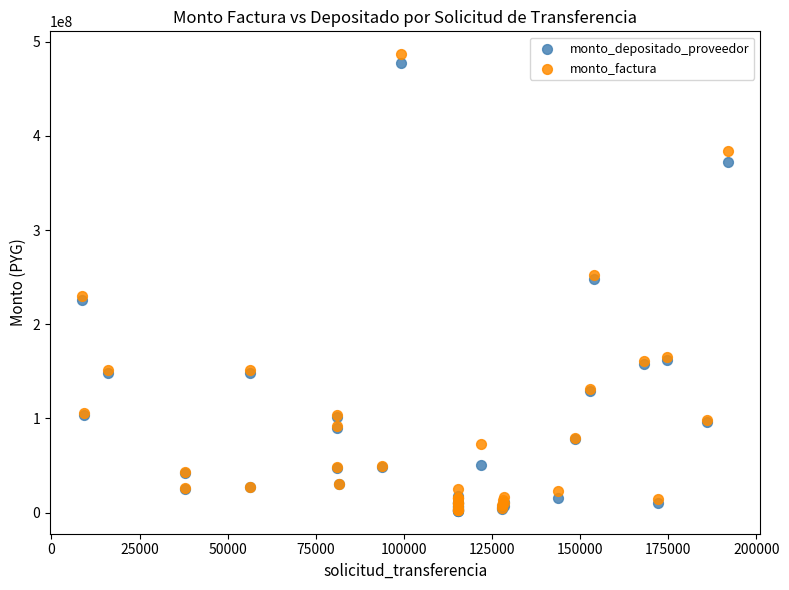

What are all the series names shown in the legend?

monto_depositado_proveedor, monto_factura